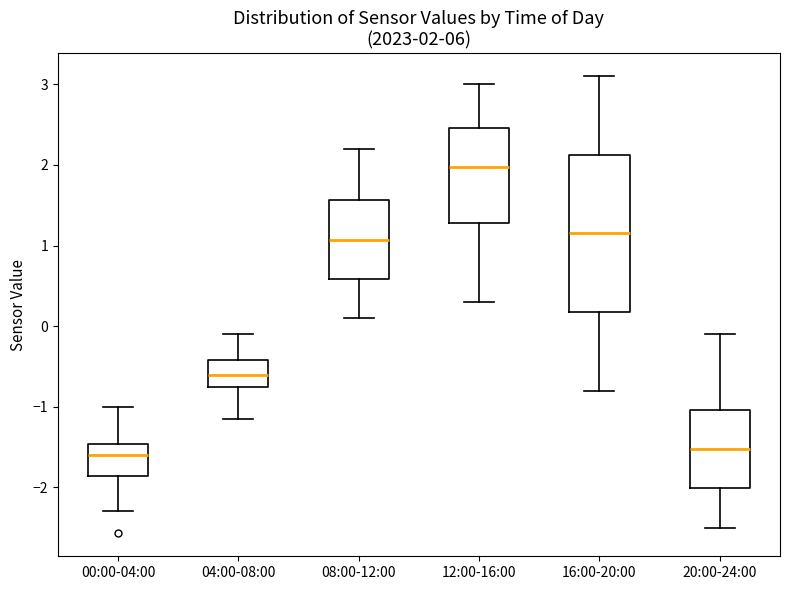

Comparing the boxes themselves (not the whiskers), which one is the tallest?

16:00-20:00